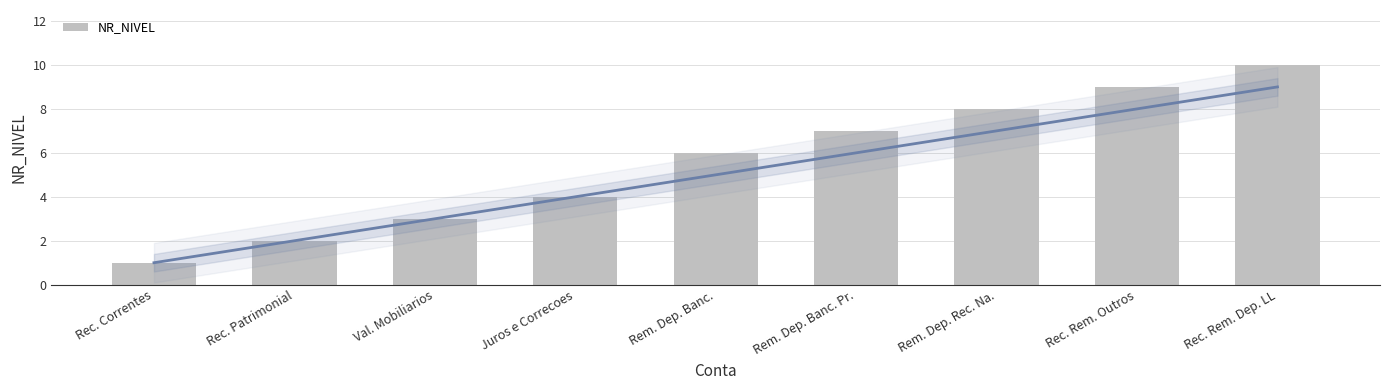

Where does the data first go above 6?

Rem. Dep. Banc. Pr.